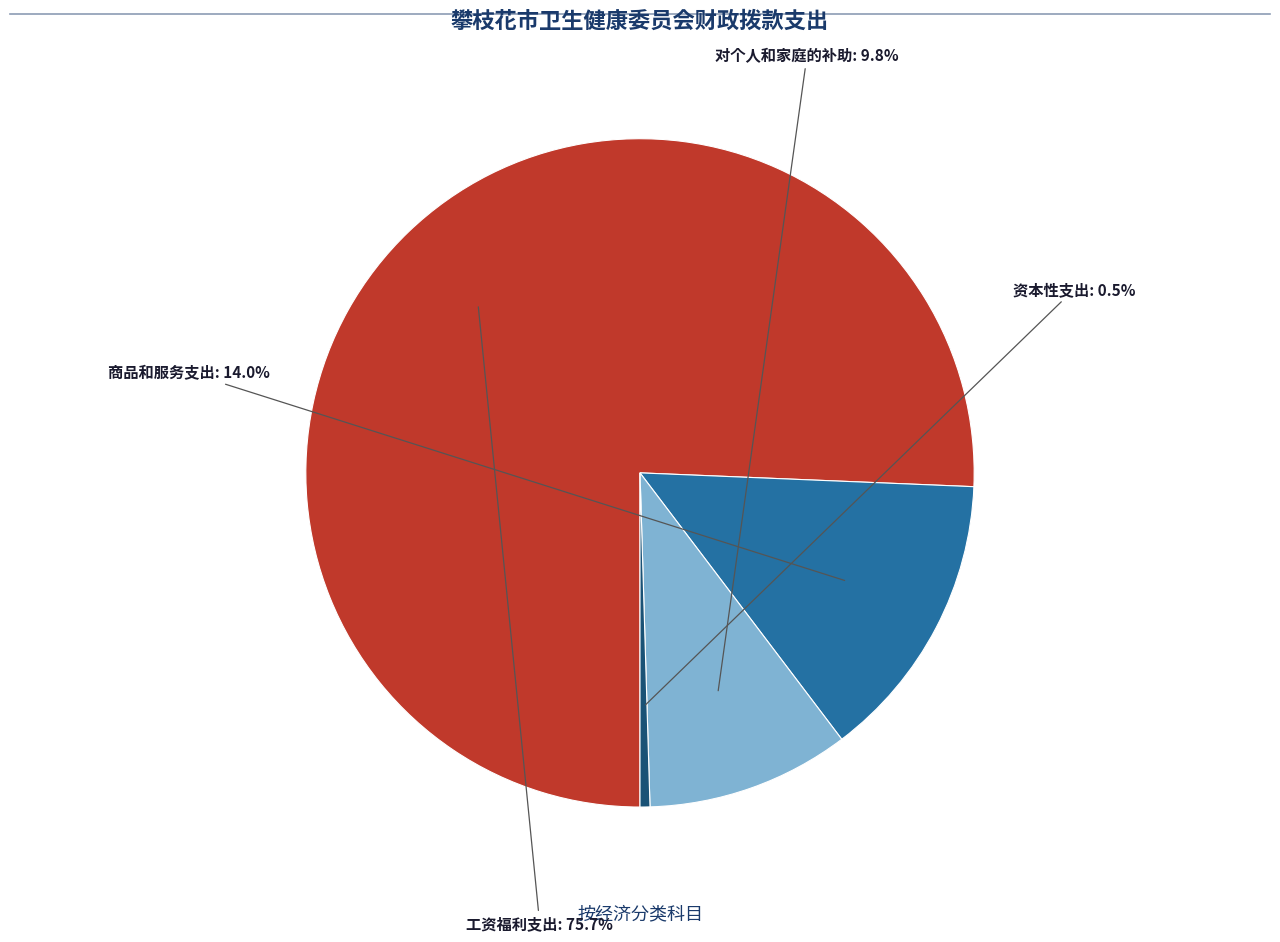

How many segments does this pie chart have?

4